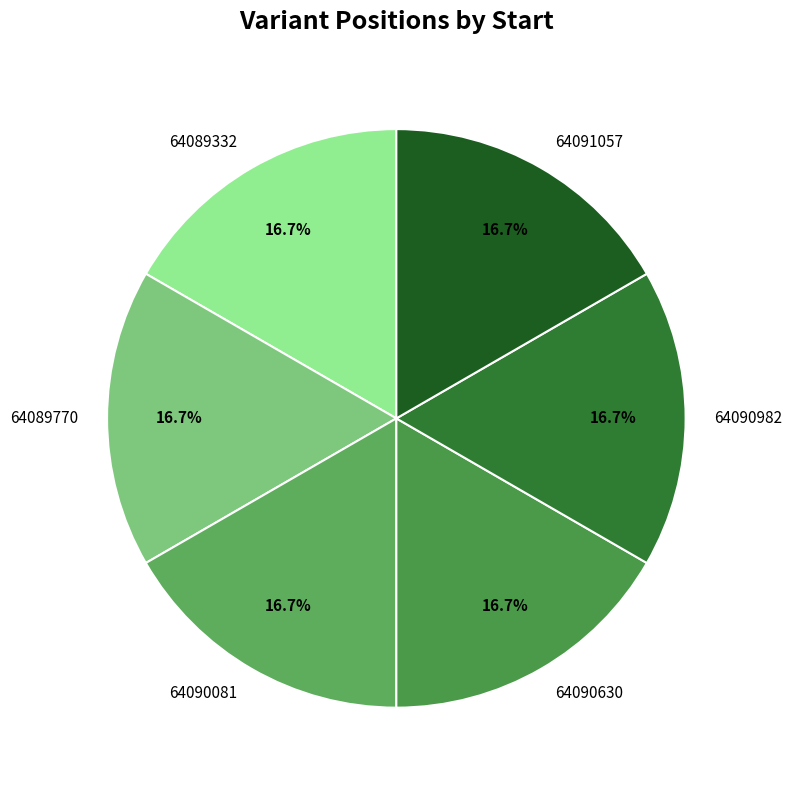

Combined, do 64091057 and 64090630 account for over 50%?

No